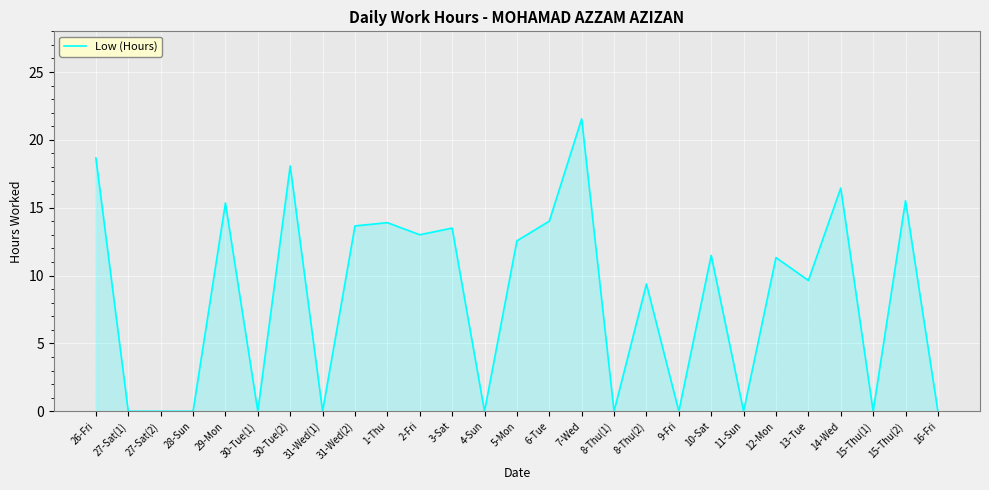

What is the greatest value displayed?

21.6